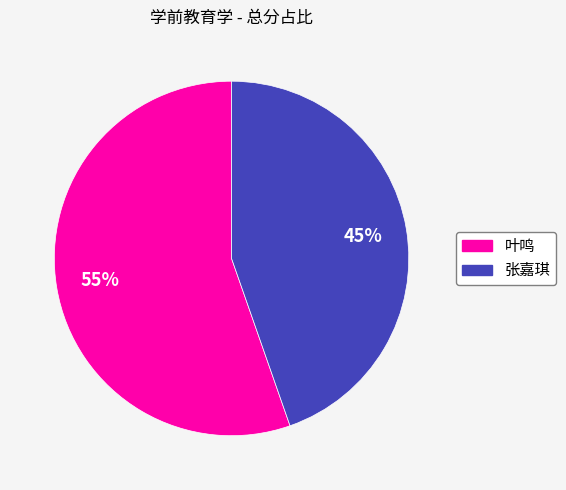

Is there any slice that represents more than half of the pie?

Yes